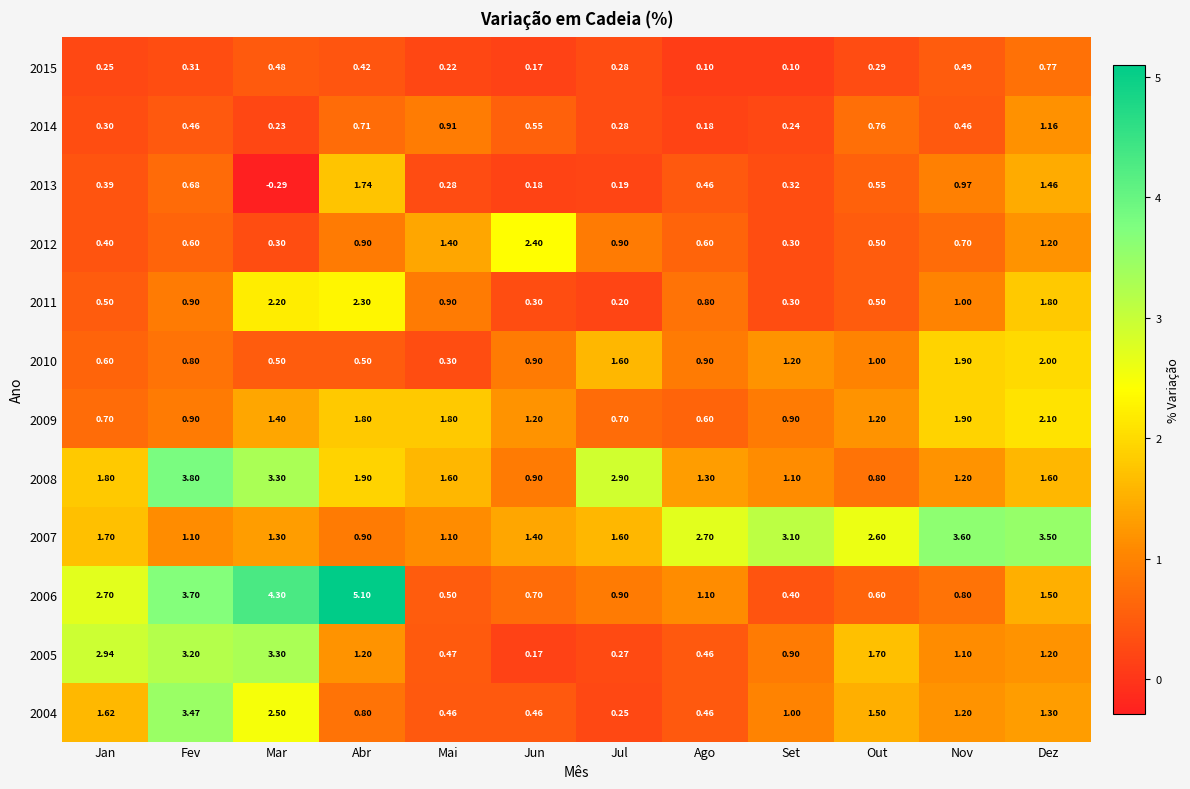

What is the spread (max minus min) of values at Mai?

1.6